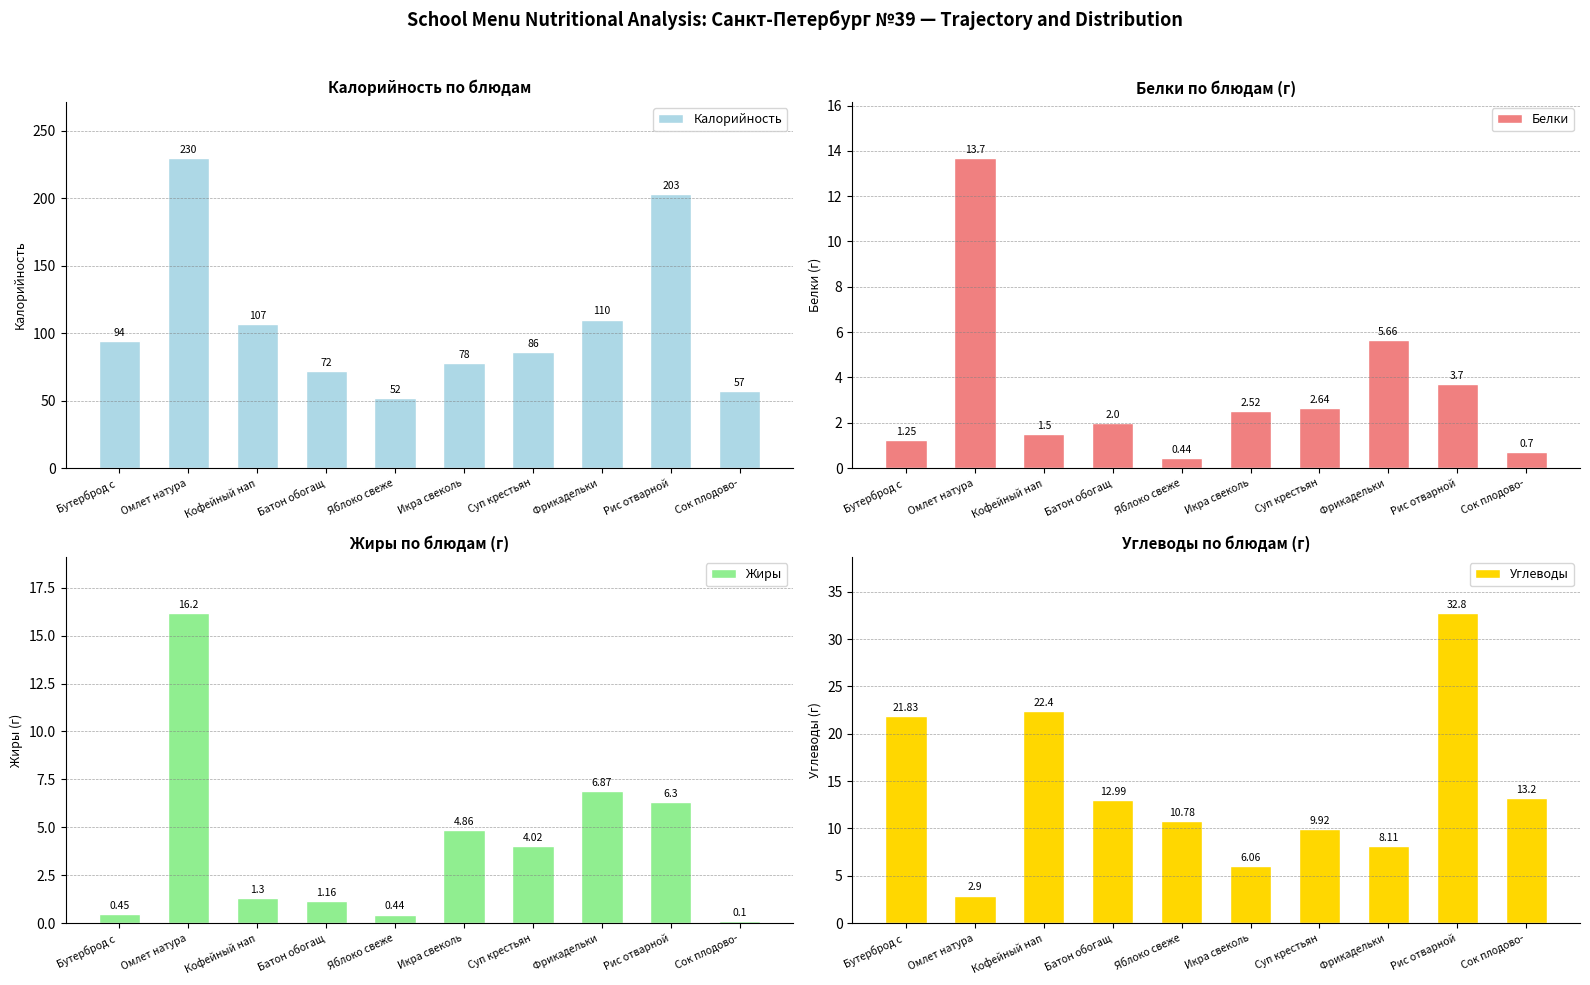

How many categories are shown in the chart?

10